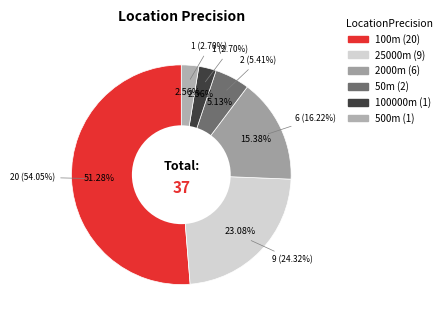

To the nearest percent, what portion does 50 represent?

5%